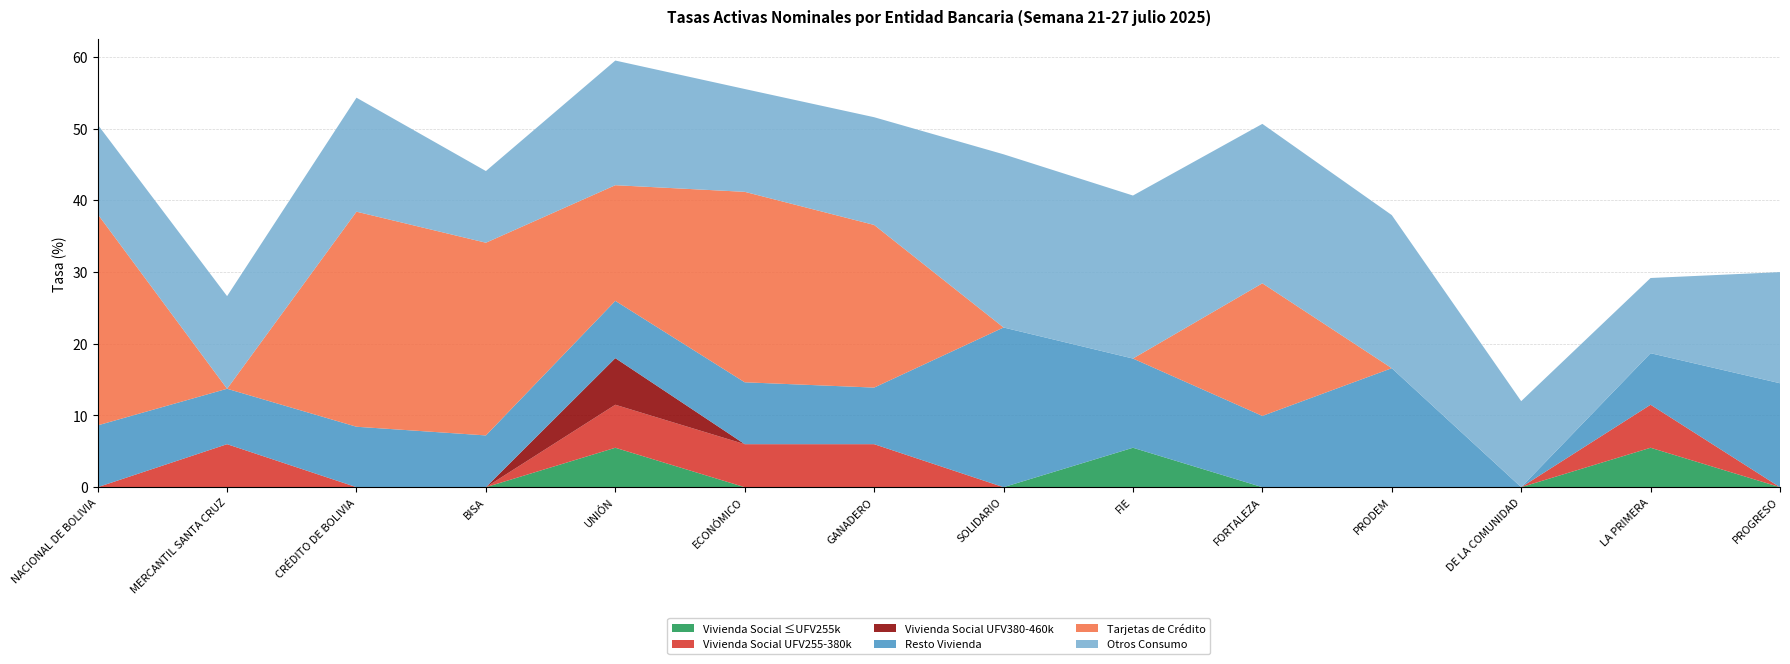

Reading right to left, list all the values displayed in this chart.

Vivienda Social ≤UFV255k: PROGRESO=0.0	LA PRIMERA=5.5	DE LA COMUNIDAD=0.0	PRODEM=0.0	FORTALEZA=0.0	FIE=5.5	SOLIDARIO=0.0	GANADERO=0.0	ECONÓMICO=0.0	UNIÓN=5.5	BISA=0.0	CRÉDITO DE BOLIVIA=0.0	MERCANTIL SANTA CRUZ=0.0	NACIONAL DE BOLIVIA=0.0
Vivienda Social UFV255-380k: PROGRESO=0.0	LA PRIMERA=6.0	DE LA COMUNIDAD=0.0	PRODEM=0.0	FORTALEZA=0.0	FIE=0.0	SOLIDARIO=0.0	GANADERO=6.0	ECONÓMICO=6.0	UNIÓN=6.0	BISA=0.0	CRÉDITO DE BOLIVIA=0.0	MERCANTIL SANTA CRUZ=6.0	NACIONAL DE BOLIVIA=0.0
Vivienda Social UFV380-460k: PROGRESO=0.0	LA PRIMERA=0.0	DE LA COMUNIDAD=0.0	PRODEM=0.0	FORTALEZA=0.0	FIE=0.0	SOLIDARIO=0.0	GANADERO=0.0	ECONÓMICO=0.0	UNIÓN=6.5	BISA=0.0	CRÉDITO DE BOLIVIA=0.0	MERCANTIL SANTA CRUZ=0.0	NACIONAL DE BOLIVIA=0.0
Resto Vivienda: PROGRESO=14.5	LA PRIMERA=7.2	DE LA COMUNIDAD=0.0	PRODEM=16.6	FORTALEZA=9.9	FIE=12.4	SOLIDARIO=22.3	GANADERO=7.9	ECONÓMICO=8.6	UNIÓN=8.0	BISA=7.2	CRÉDITO DE BOLIVIA=8.4	MERCANTIL SANTA CRUZ=7.7	NACIONAL DE BOLIVIA=8.6
Tarjetas de Crédito: PROGRESO=0.0	LA PRIMERA=0.0	DE LA COMUNIDAD=0.0	PRODEM=0.0	FORTALEZA=18.5	FIE=0.0	SOLIDARIO=0.0	GANADERO=22.7	ECONÓMICO=26.6	UNIÓN=16.1	BISA=26.9	CRÉDITO DE BOLIVIA=30.0	MERCANTIL SANTA CRUZ=0.0	NACIONAL DE BOLIVIA=29.5
Otros Consumo: PROGRESO=15.5	LA PRIMERA=10.5	DE LA COMUNIDAD=12.0	PRODEM=21.4	FORTALEZA=22.2	FIE=22.7	SOLIDARIO=24.2	GANADERO=15.0	ECONÓMICO=14.3	UNIÓN=17.4	BISA=10.0	CRÉDITO DE BOLIVIA=15.9	MERCANTIL SANTA CRUZ=12.9	NACIONAL DE BOLIVIA=12.5